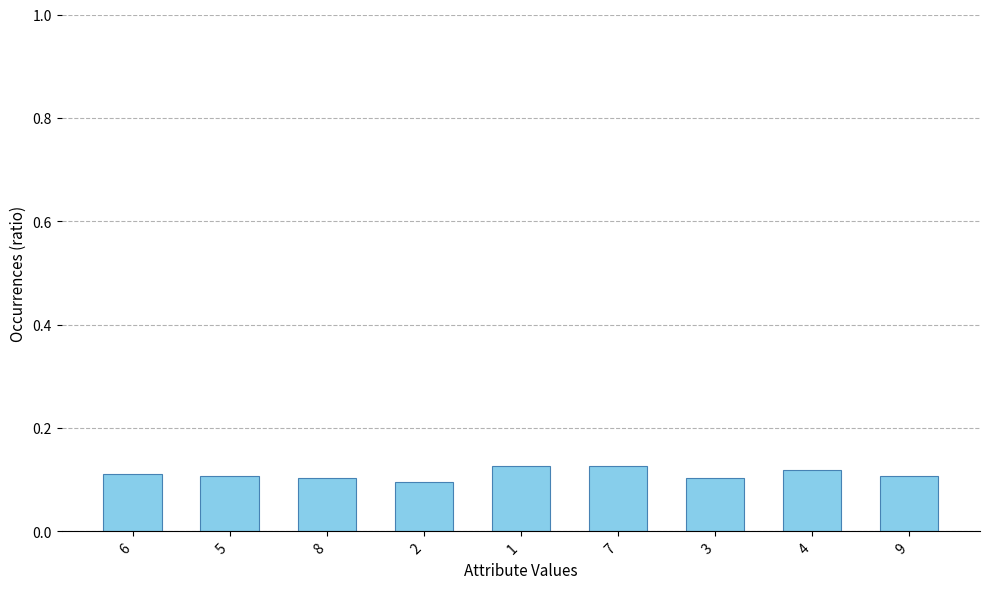

How many bars are there in total?

9